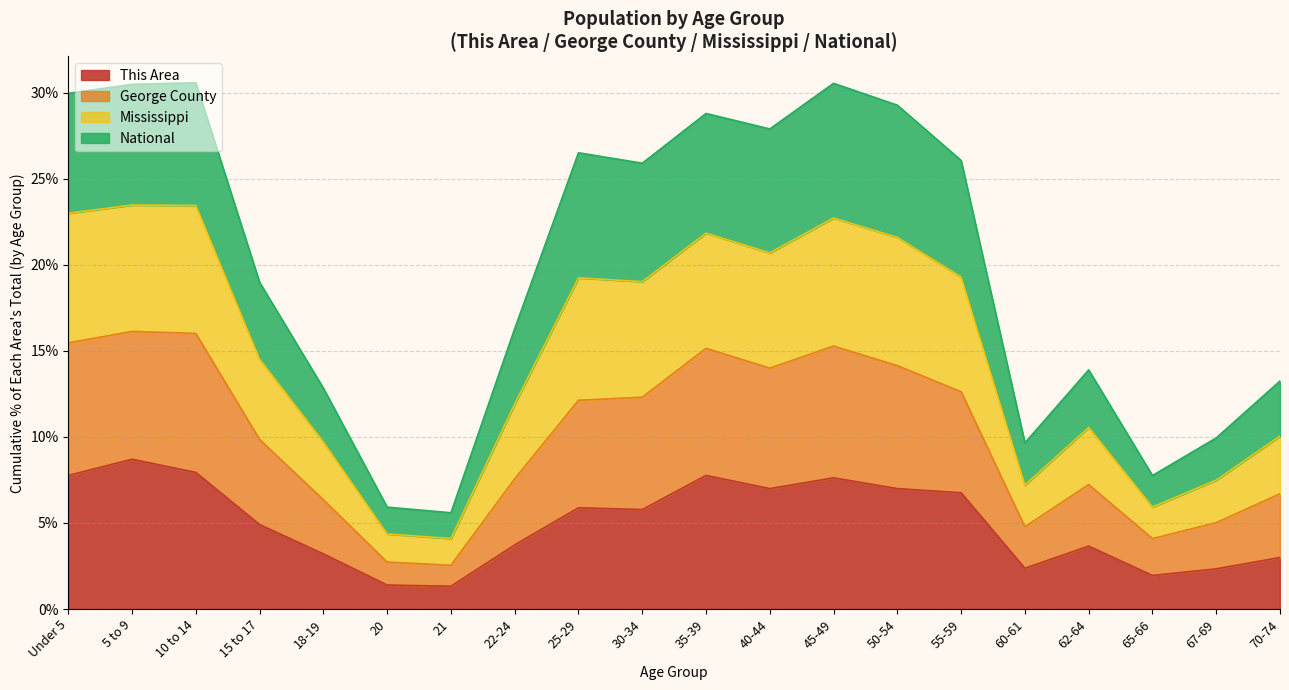

Is the value of Mississippi at 10 to 14 greater than the value of George County at 25-29?

Yes